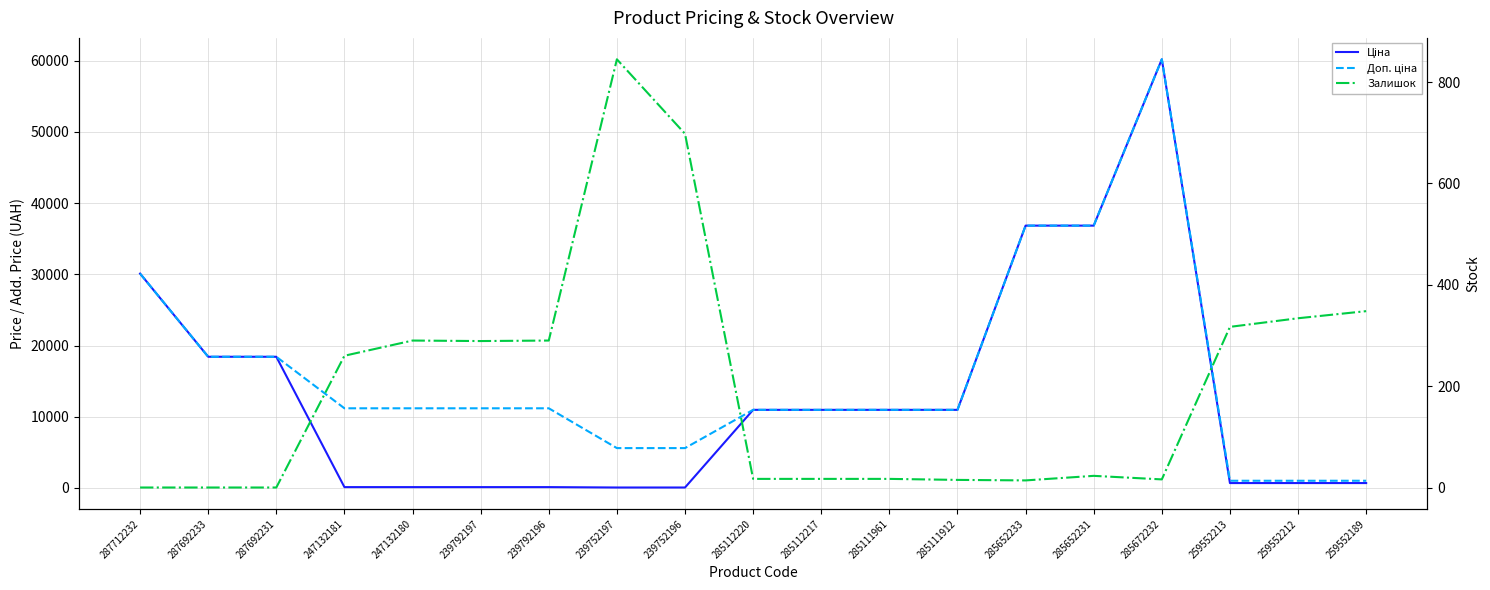

How many positive values does the Залишок series have?

16